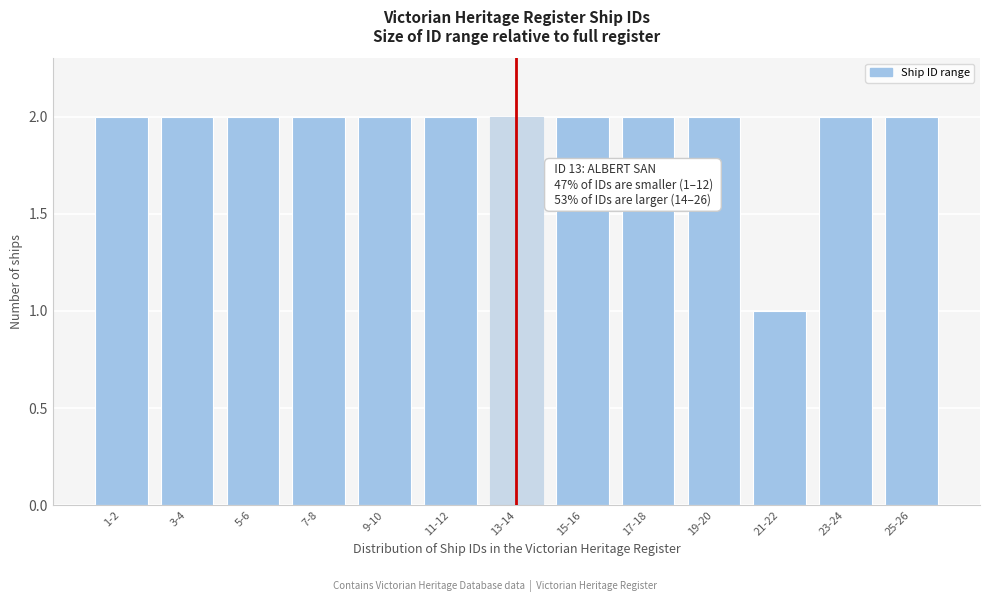

Reading left to right, what are all the values shown in this chart?

1-2=2	3-4=2	5-6=2	7-8=2	9-10=2	11-12=2	13-14=2	15-16=2	17-18=2	19-20=2	21-22=1	23-24=2	25-26=2